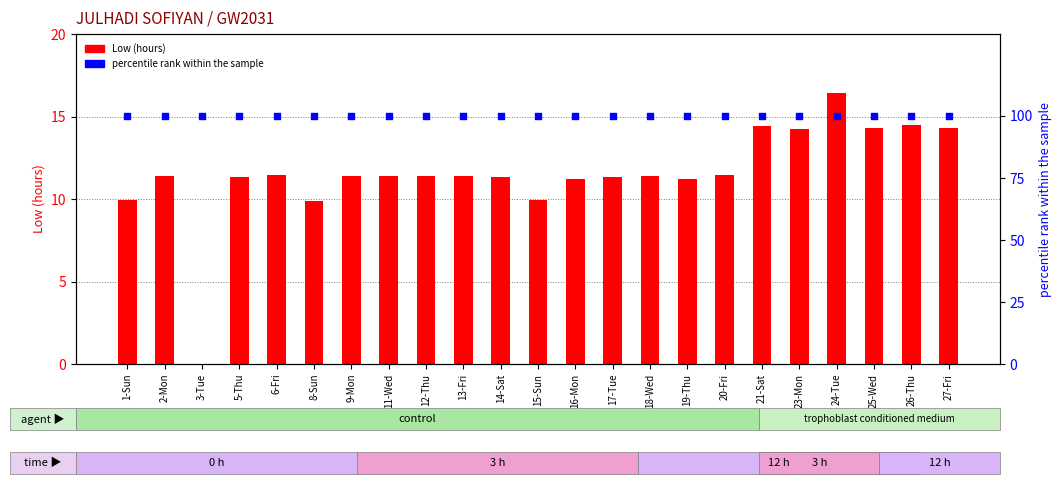

Which series reaches the maximum Y coordinate?

percentile rank within the sample